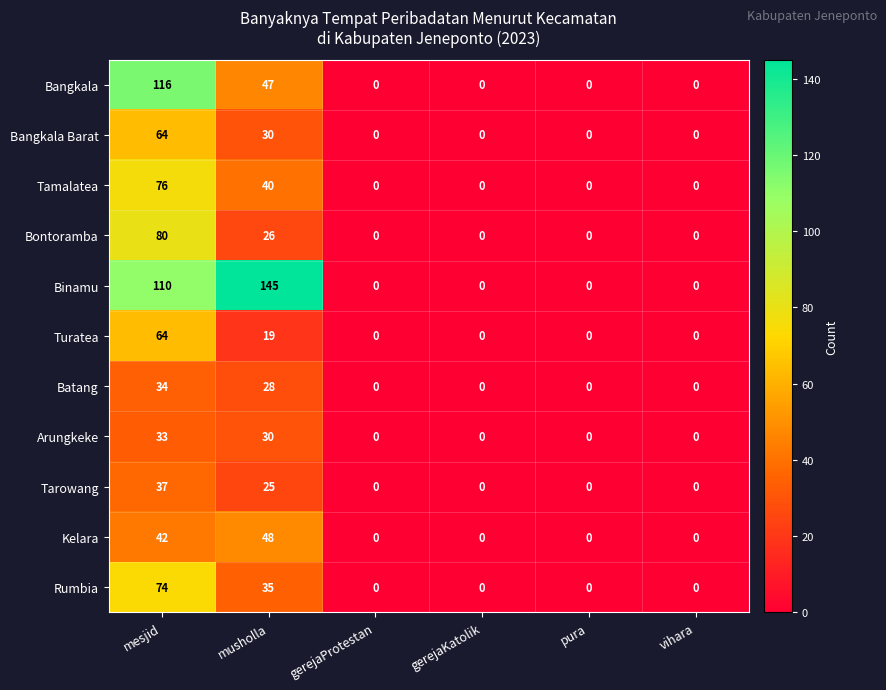

What is the difference between the Bangkala Barat values at vihara and mesjid?

64